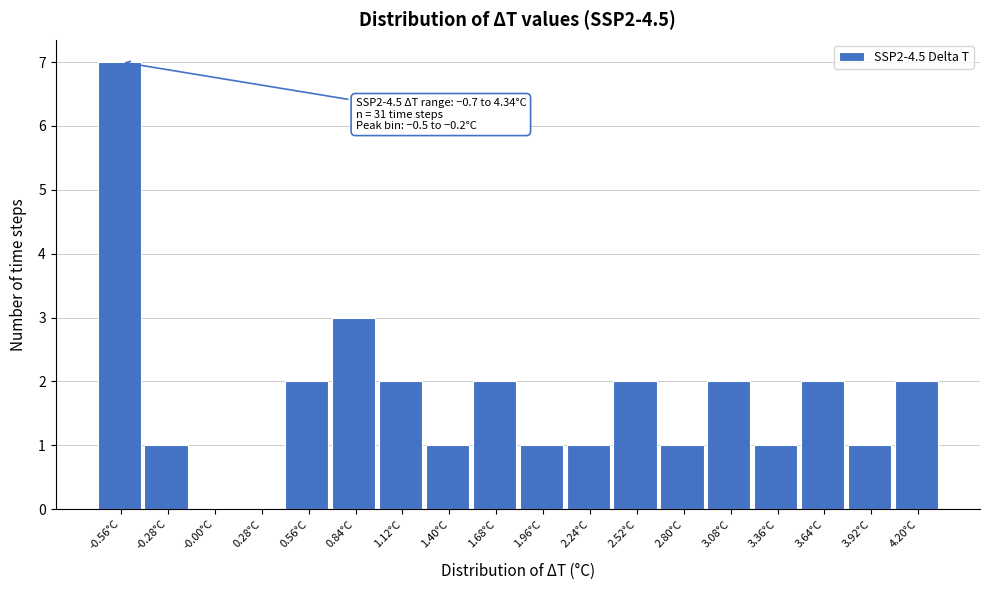

Which range on the x-axis has the tallest bar?

-0.70 to -0.40